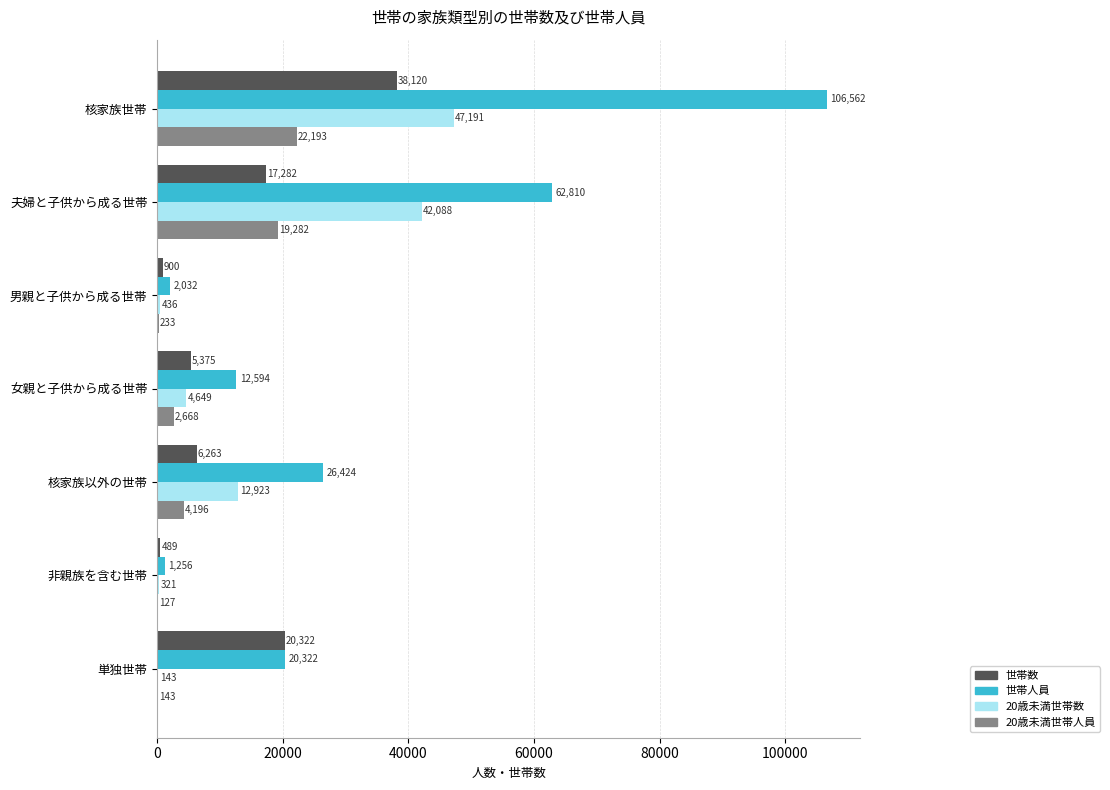

What value does the 20歳未満世帯数 series have at 非親族を含む世帯, to the nearest 50?

300